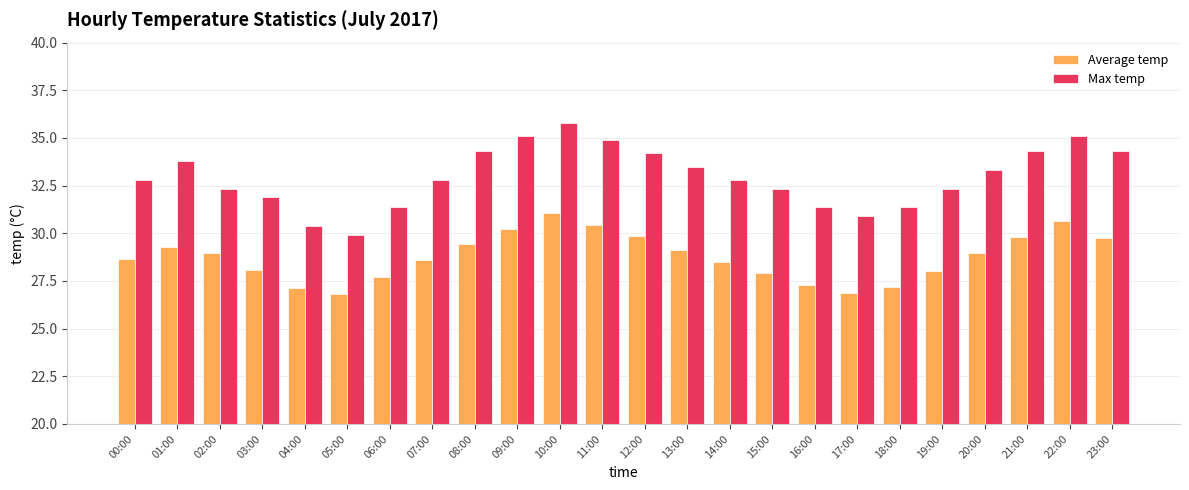

At which category is the sum across all series the highest?

10:00